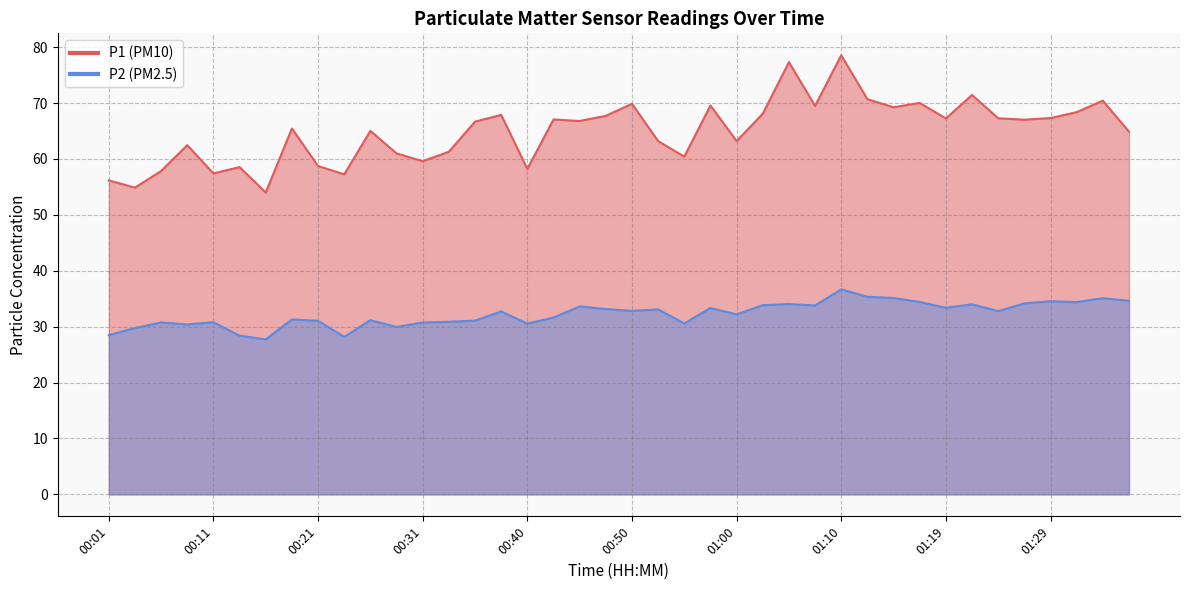

Reading right to left, transcribe all the data shown in this chart.

P1: 01:36=64.9	01:34=70.4	01:31=68.4	01:29=67.3	01:27=67.0	01:24=67.3	01:22=71.5	01:19=67.2	01:17=70.0	01:14=69.2	01:12=70.7	01:10=78.5	01:07=69.5	01:05=77.3	01:02=68.1	01:00=63.2	00:57=69.6	00:55=60.4	00:53=63.2	00:50=69.9	00:48=67.7	00:45=66.8	00:43=67.1	00:40=58.2	00:38=67.9	00:36=66.7	00:33=61.3	00:31=59.6	00:28=61.0	00:26=65.0	00:23=57.2	00:21=58.8	00:18=65.5	00:16=54.0	00:13=58.5	00:11=57.4	00:08=62.5	00:06=57.9	00:04=54.9	00:01=56.2
P2: 01:36=34.6	01:34=35.1	01:31=34.4	01:29=34.5	01:27=34.2	01:24=32.8	01:22=34.0	01:19=33.4	01:17=34.4	01:14=35.1	01:12=35.4	01:10=36.7	01:07=33.8	01:05=34.0	01:02=33.9	01:00=32.2	00:57=33.4	00:55=30.6	00:53=33.1	00:50=32.8	00:48=33.1	00:45=33.6	00:43=31.6	00:40=30.6	00:38=32.7	00:36=31.1	00:33=30.9	00:31=30.8	00:28=29.9	00:26=31.2	00:23=28.2	00:21=31.1	00:18=31.3	00:16=27.7	00:13=28.4	00:11=30.8	00:08=30.4	00:06=30.8	00:04=29.8	00:01=28.5